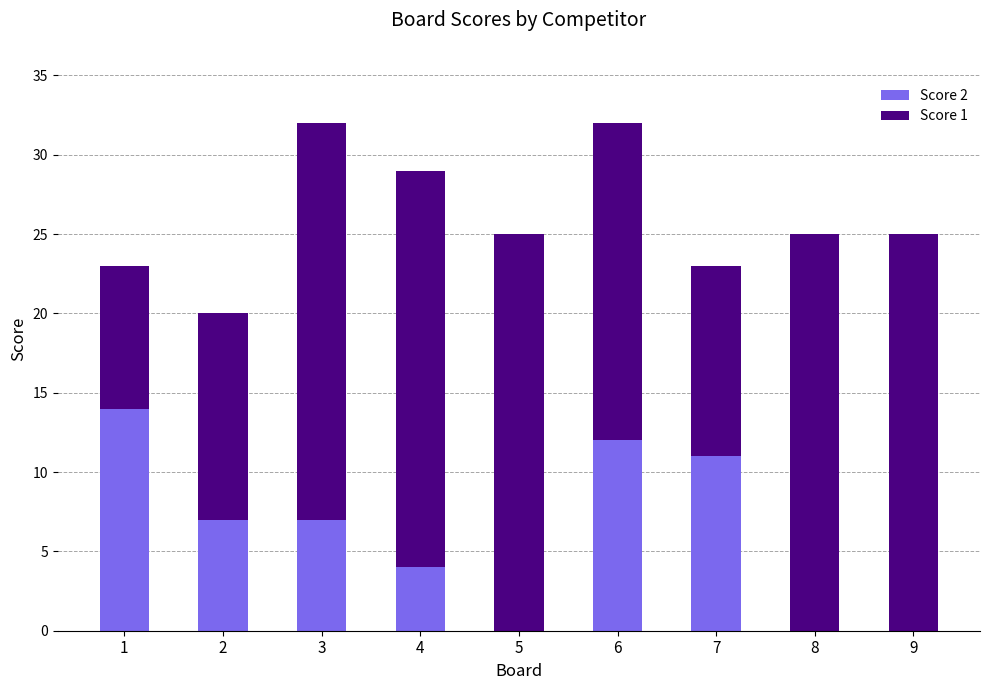

What value does the Score 2 series have at 3?

7